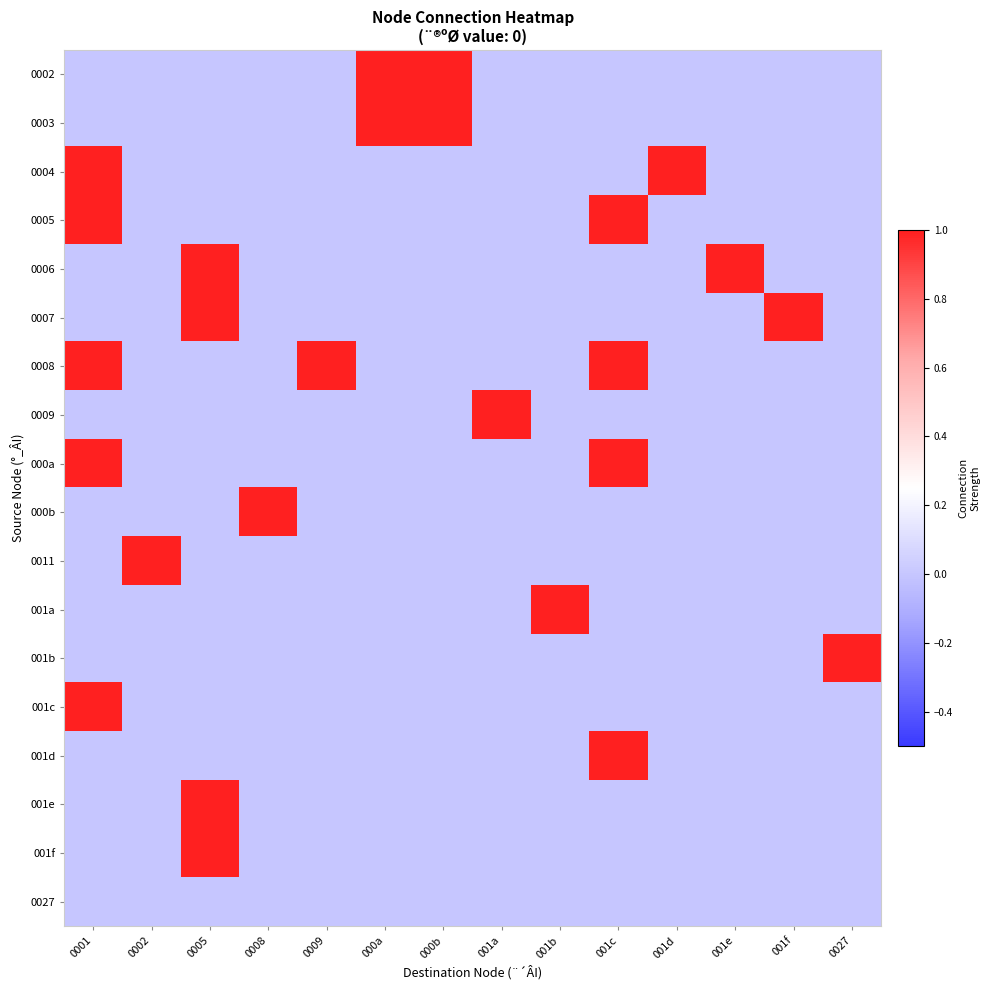

What is the spread (max minus min) of values at 0002?

1